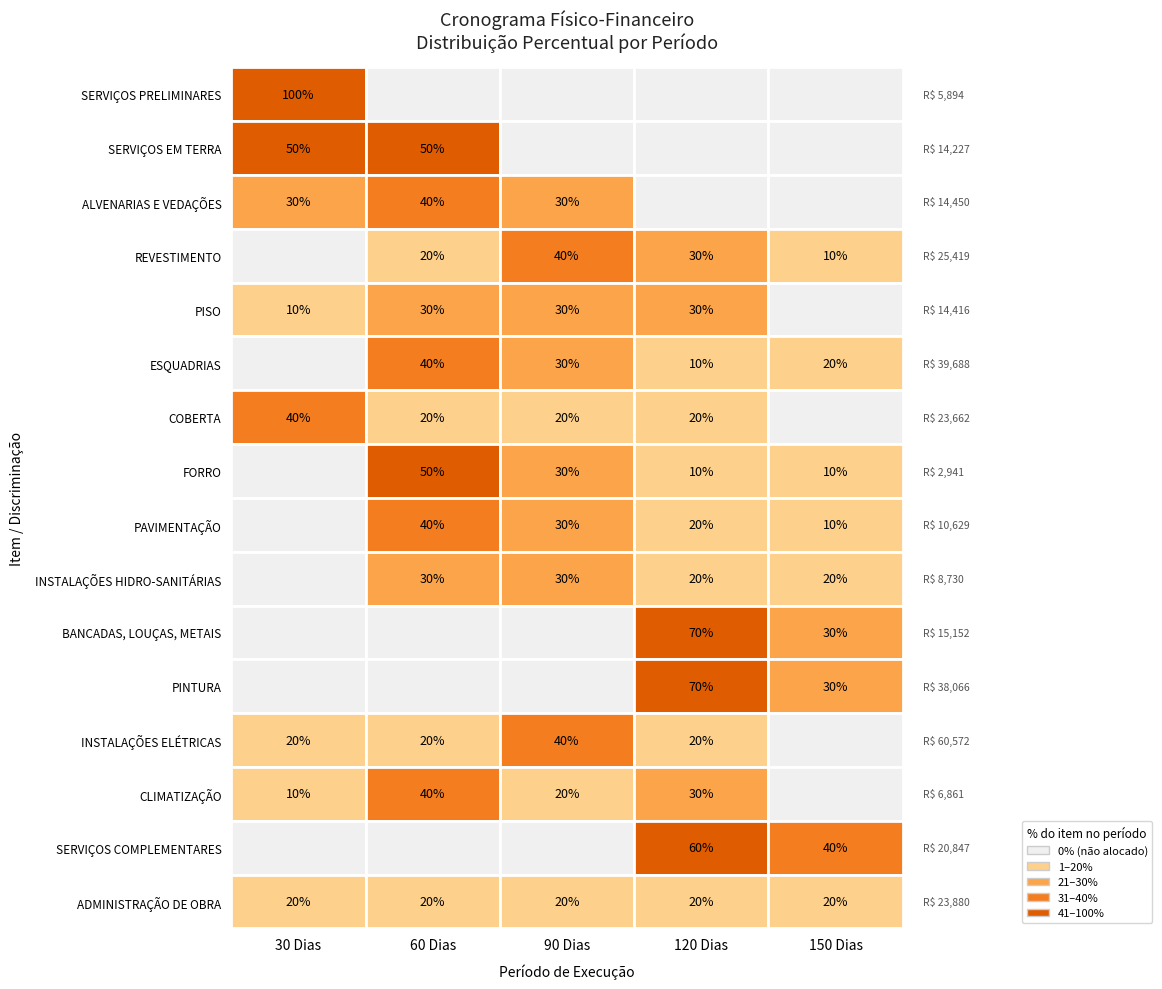

The SERVIÇOS EM TERRA series shows 0.0 at 120 Dias. True or false?

True